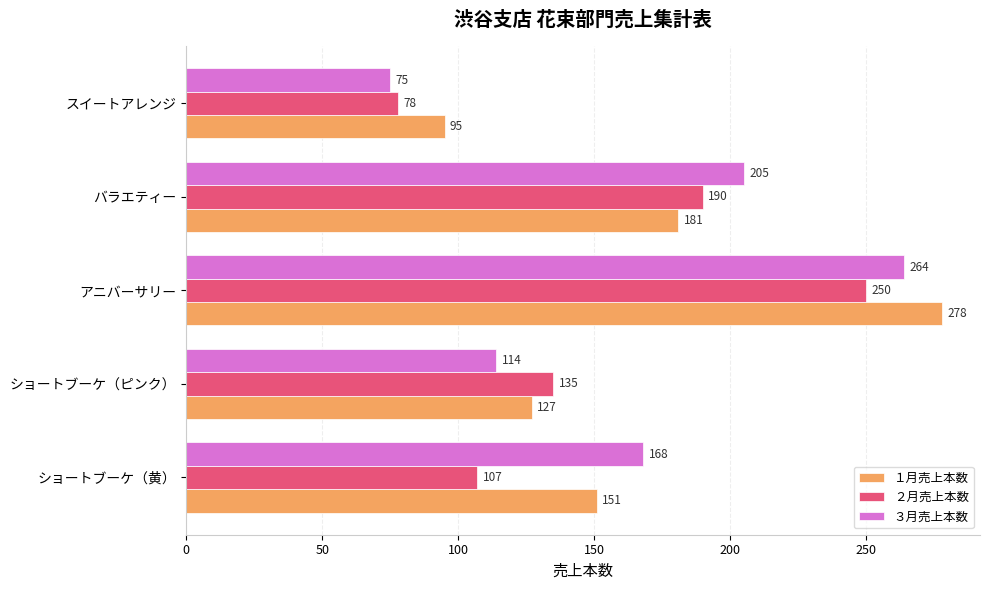

What is the total value across all series at アニバーサリー?

792